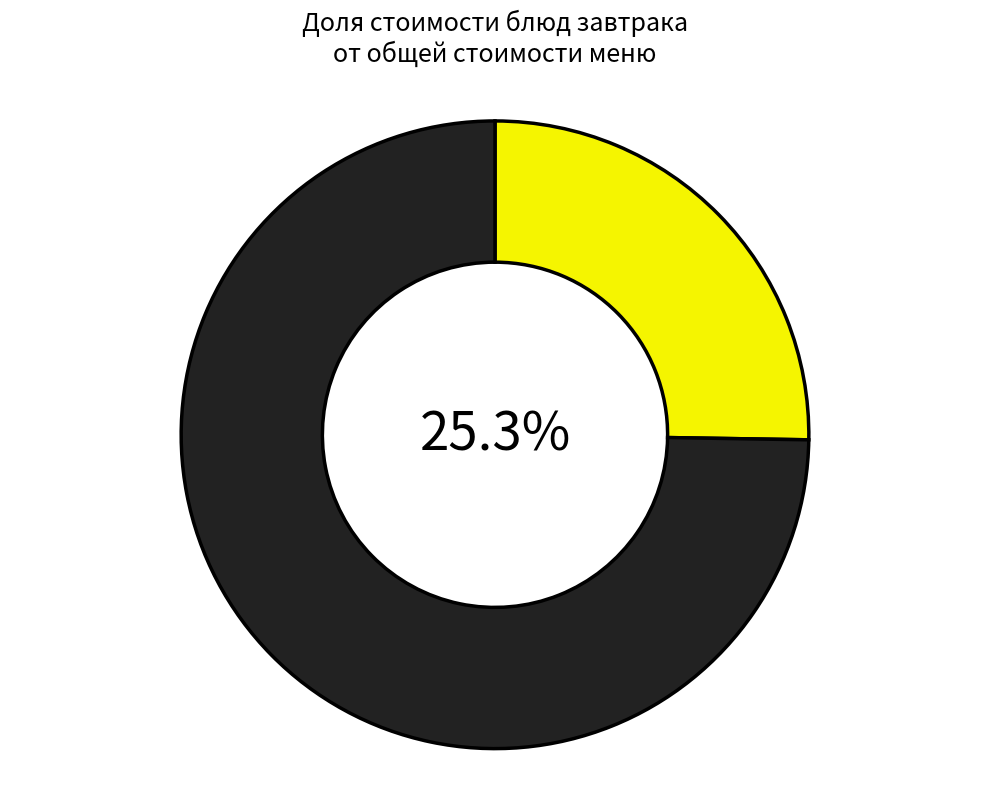

Does any single category account for the majority?

Yes